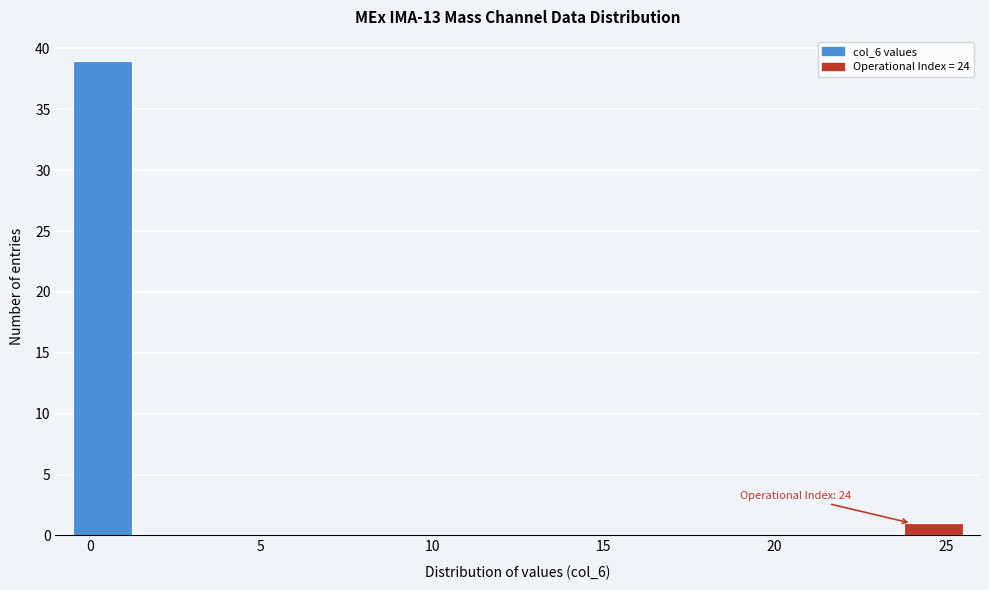

Around what value on the x-axis is the tallest bar? Give the approximate position of its centre, as read against the axis.

0.5